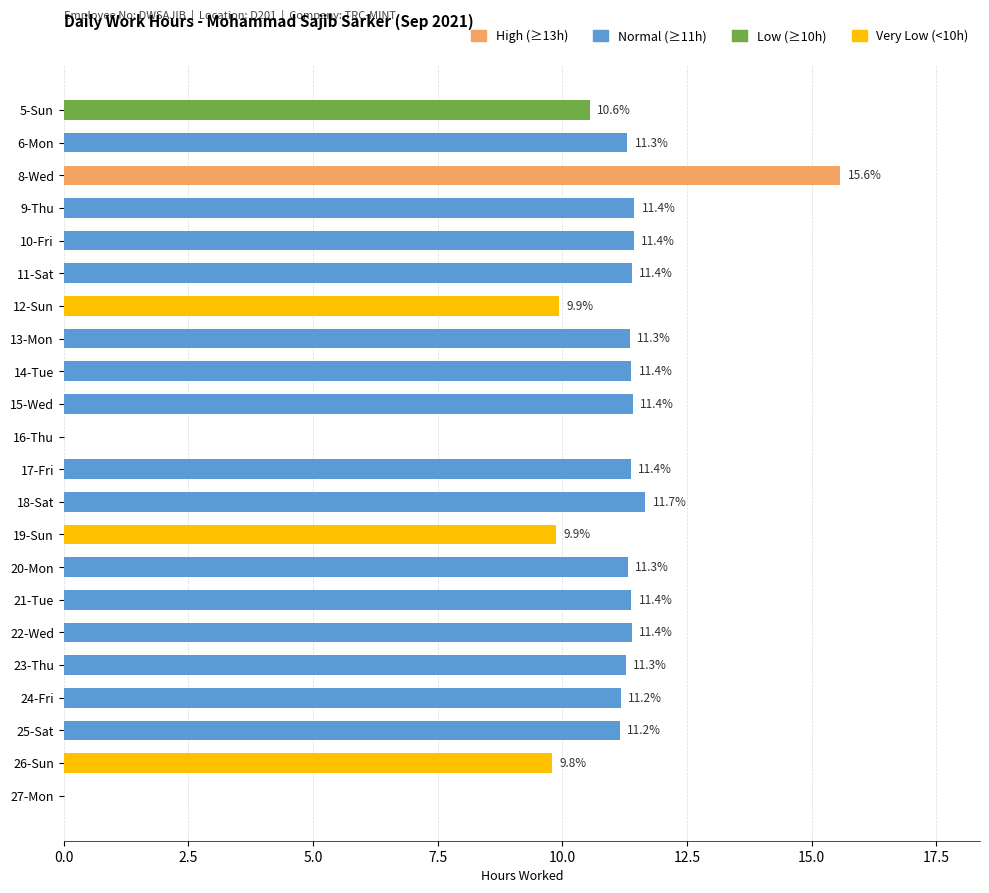

True or false: the data shows 11.4 at 11-Sat.

True